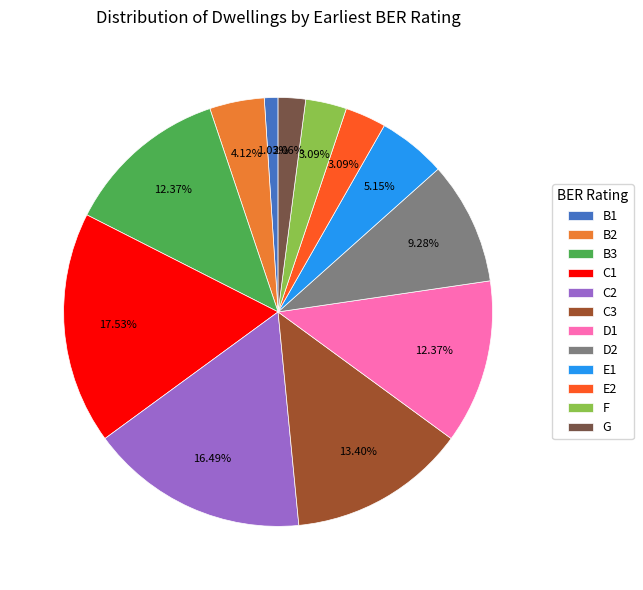

Approximately how many times larger is the value at D2 compared to F?

3.0